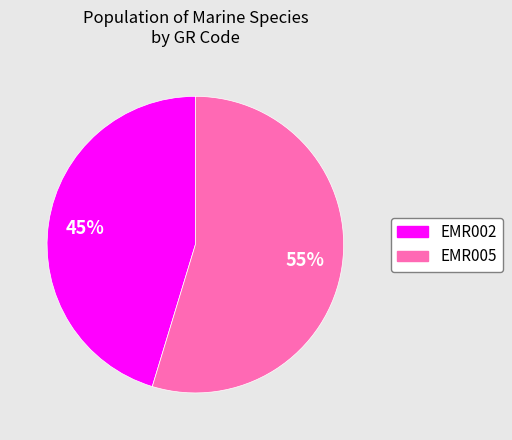

Rank the categories by value from lowest to highest.

EMR002, EMR005